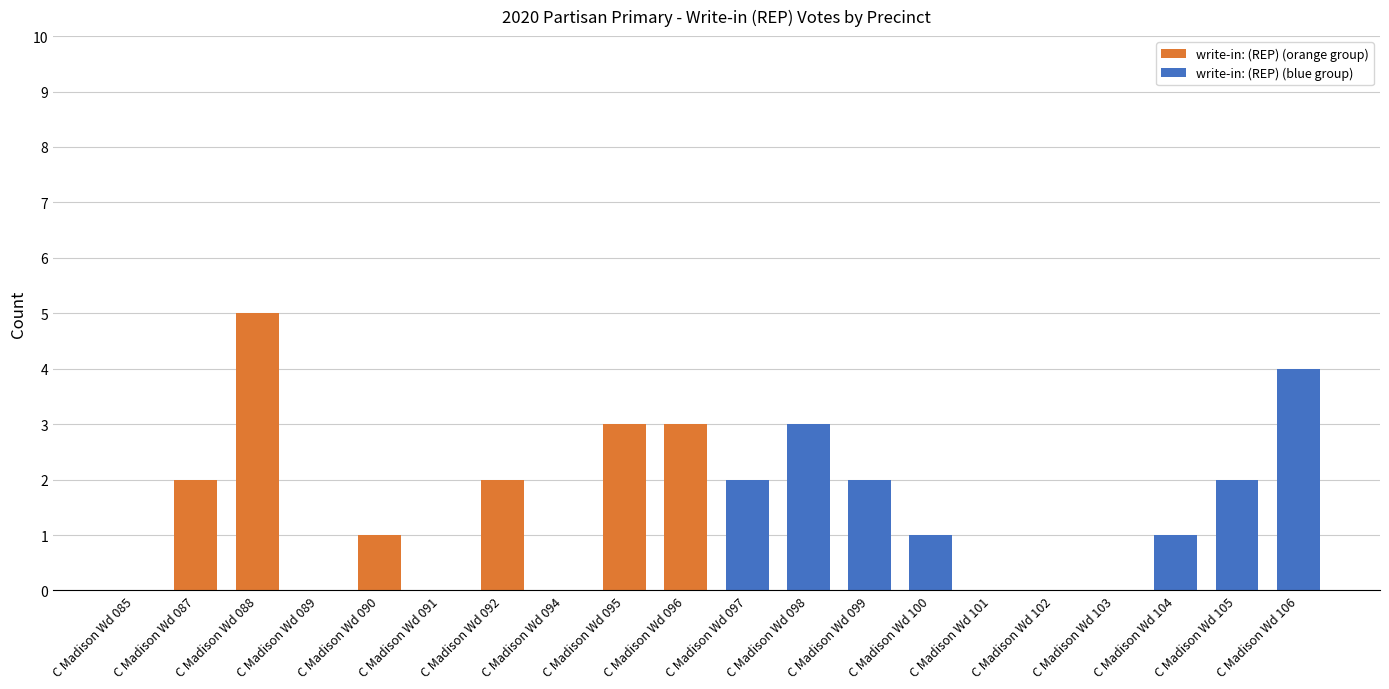

How many positive values are there?

13